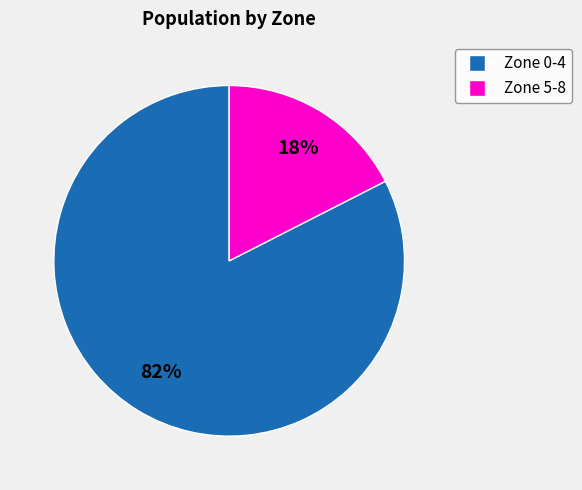

Is there a majority slice in this chart?

Yes